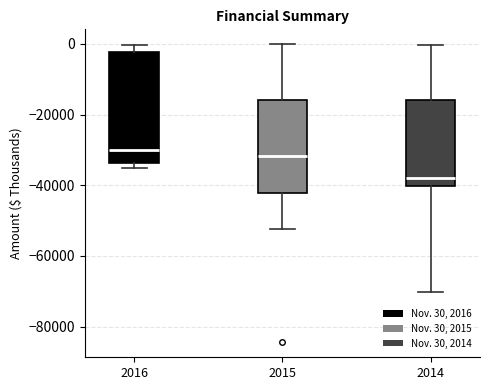

Which box has the lowest median line?

2014